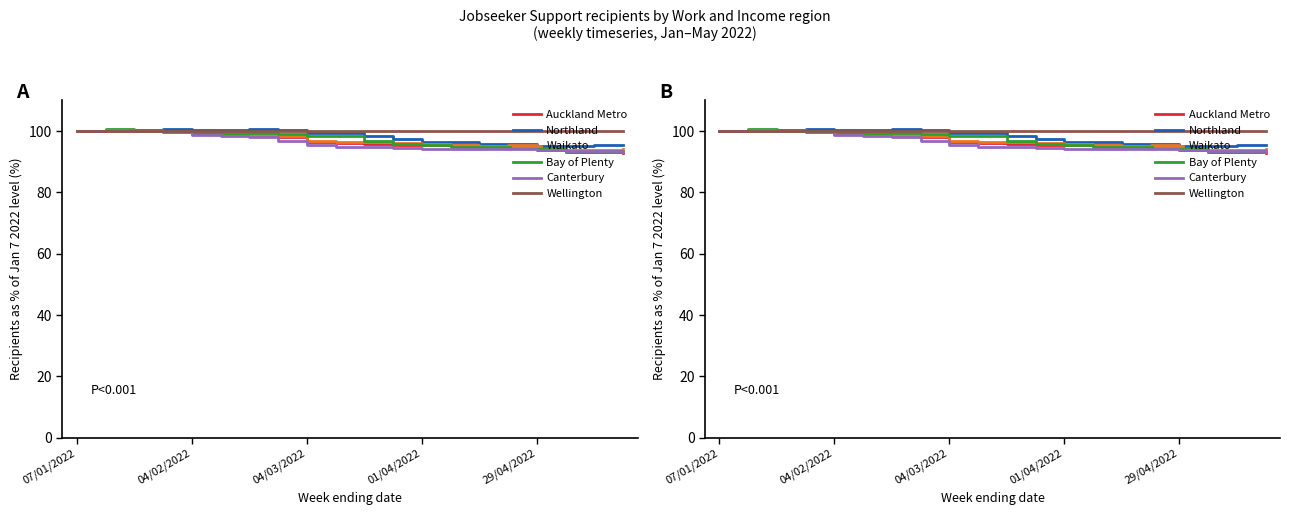

What are all the series names shown in the legend?

Auckland Metro, Northland, Waikato, Bay of Plenty, Canterbury, Wellington